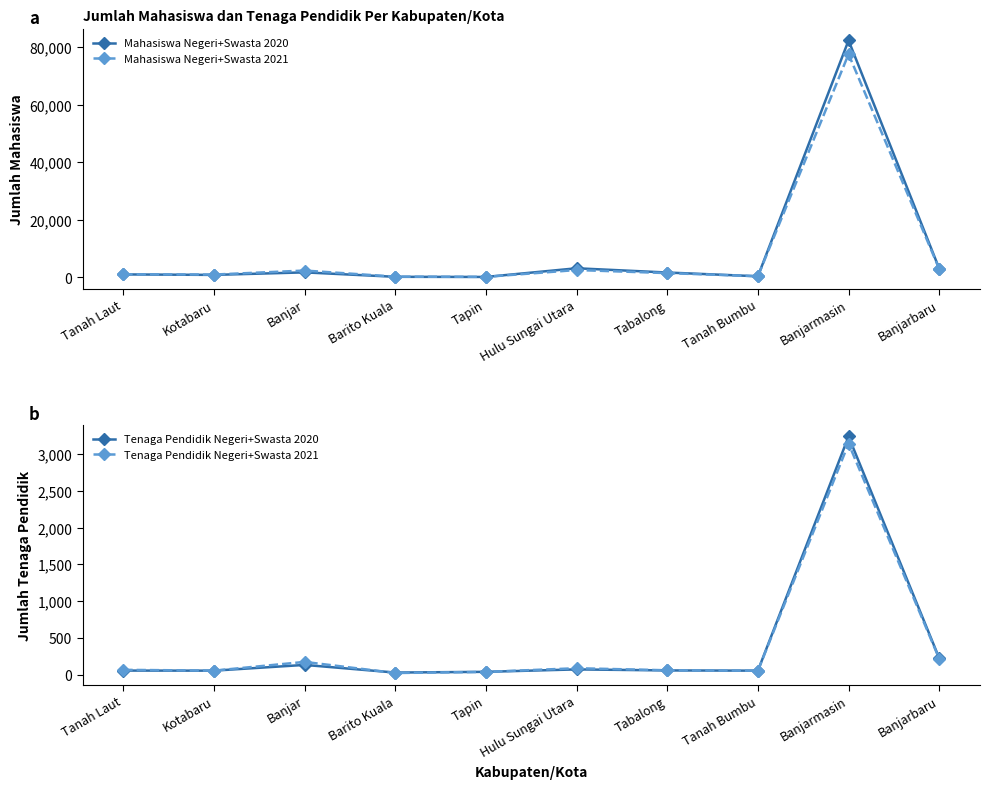

The Tenaga Pendidik Negeri+Swasta 2021 series shows 32 at Barito Kuala. True or false?

False